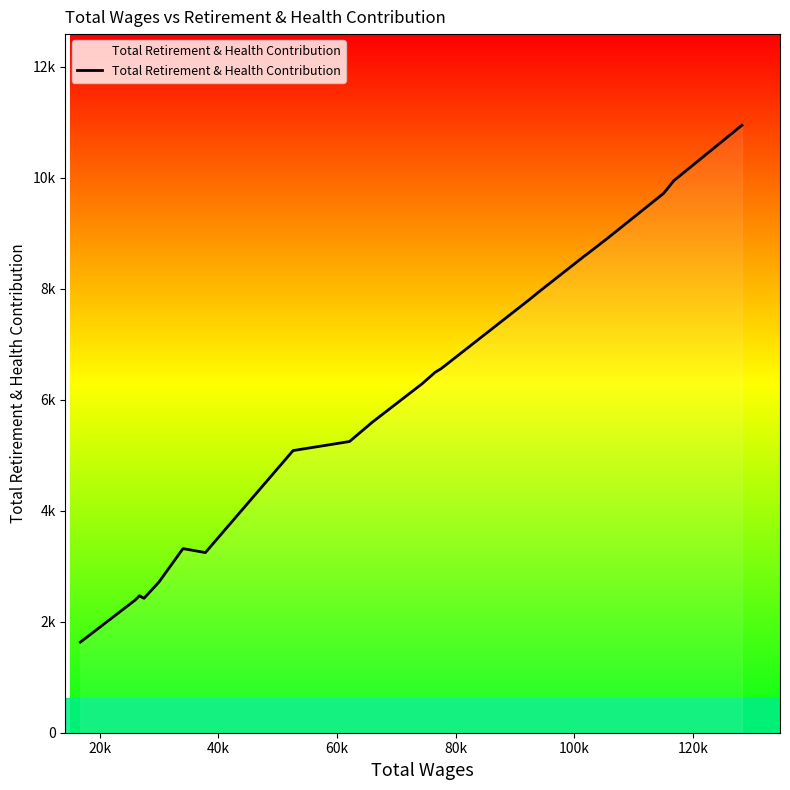

Does the chart have visible grid lines?

No